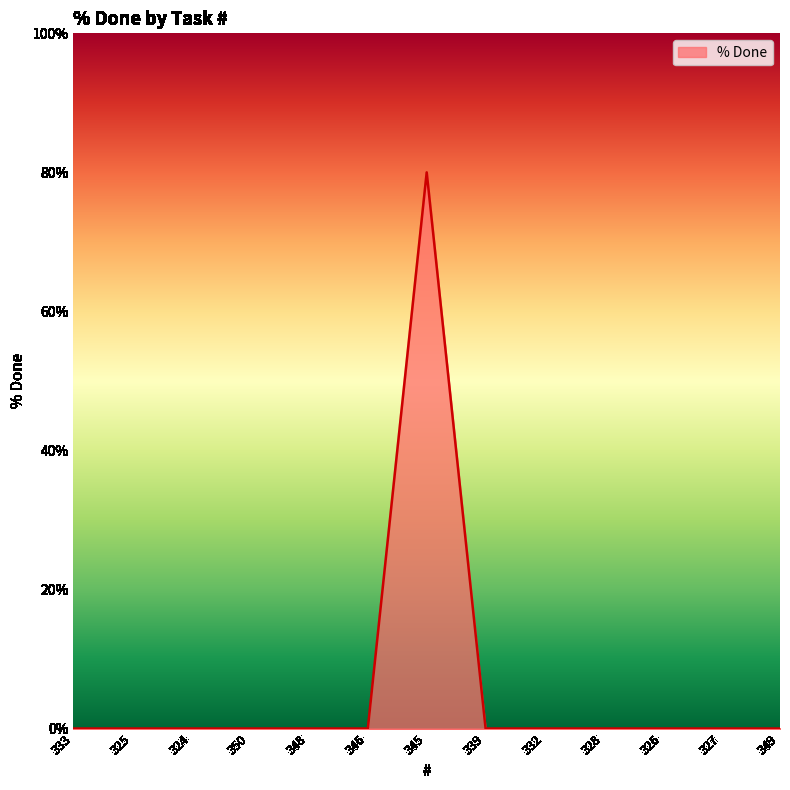

Reading right to left, list all the values displayed in this chart.

349=0	327=0	326=0	328=0	332=0	339=0	345=80	346=0	348=0	350=0	324=0	325=0	333=0